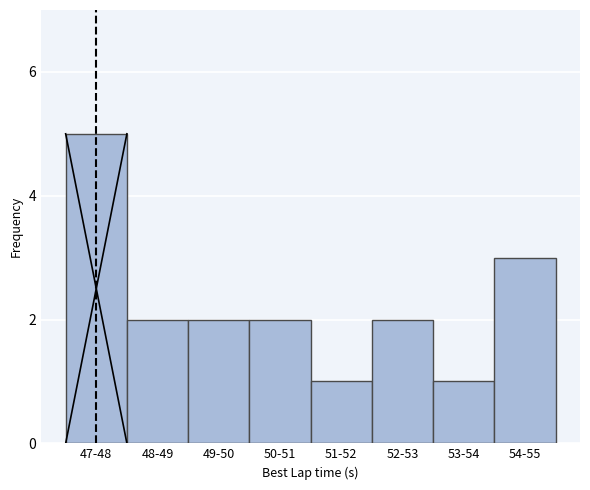

Reading right to left, what are all the values shown in this chart?

54-55=3	53-54=1	52-53=2	51-52=1	50-51=2	49-50=2	48-49=2	47-48=5